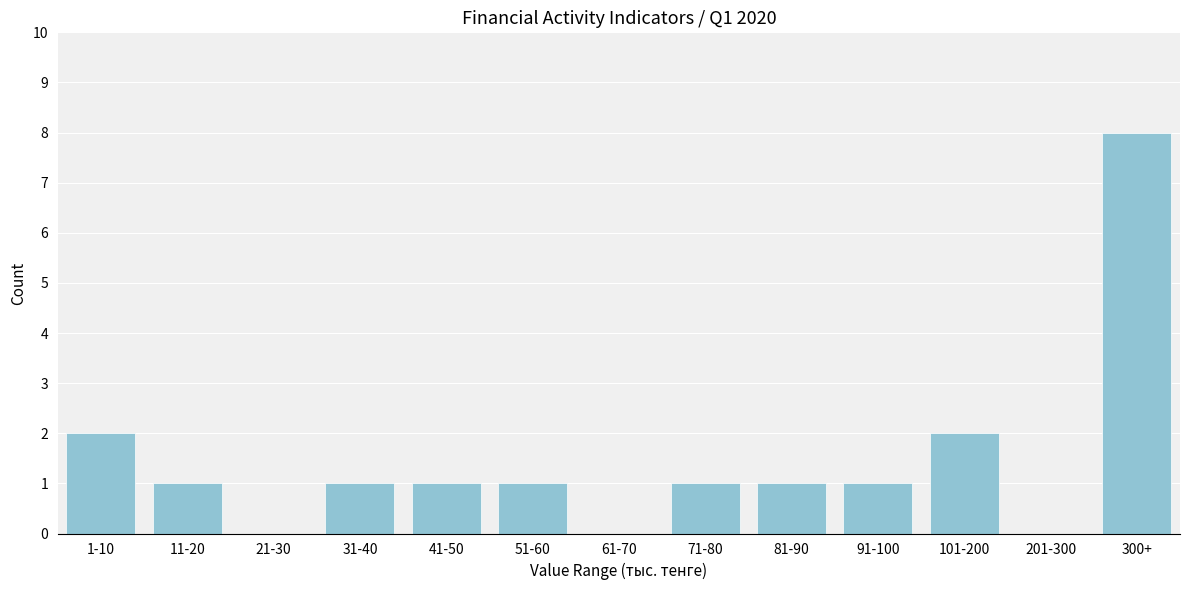

Reading left to right, list all the values displayed in this chart.

1-10=2	11-20=1	21-30=0	31-40=1	41-50=1	51-60=1	61-70=0	71-80=1	81-90=1	91-100=1	101-200=2	201-300=0	300+=8